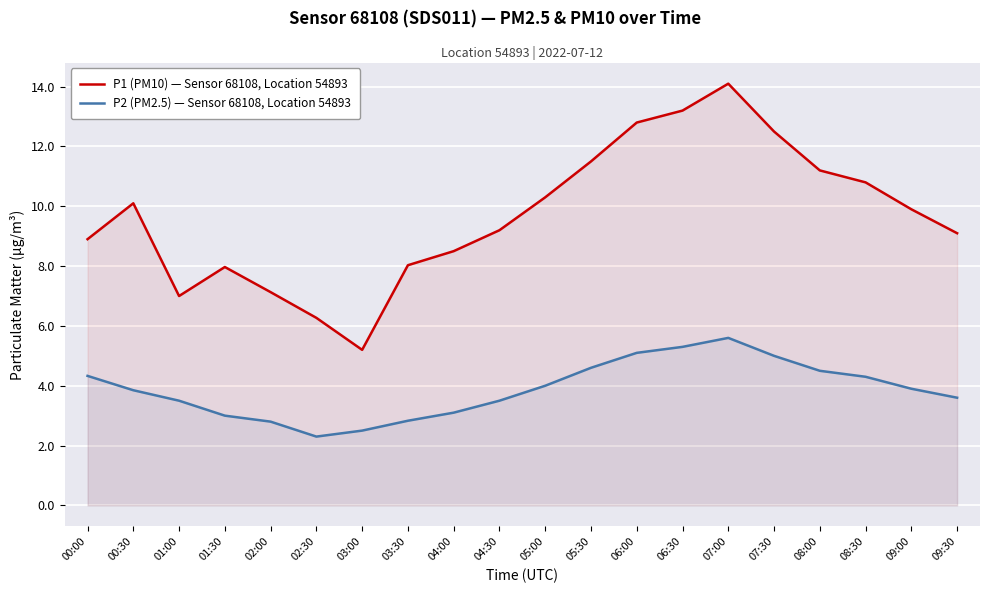

What is the label of the 9th point from the right?

05:30